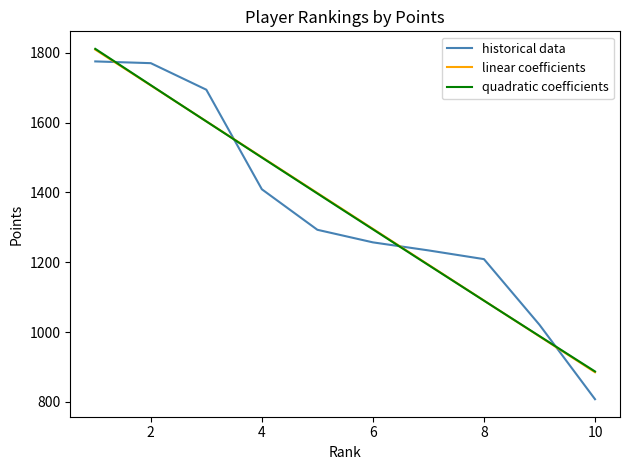

What is the value of the 6th point from the left?

1257